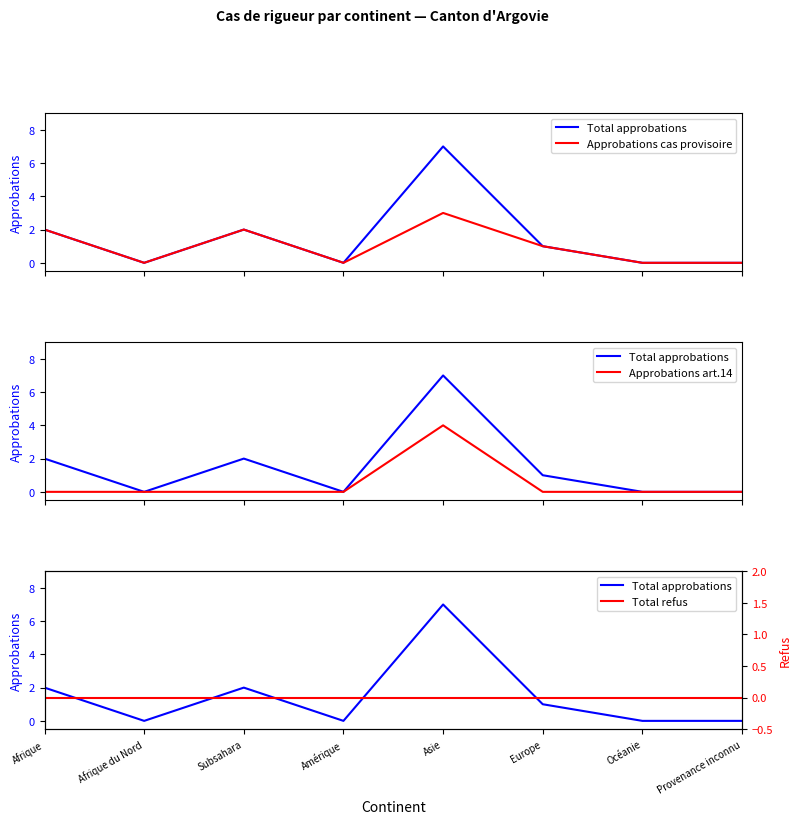

Which has a higher value, Subsahara or Afrique?

Subsahara